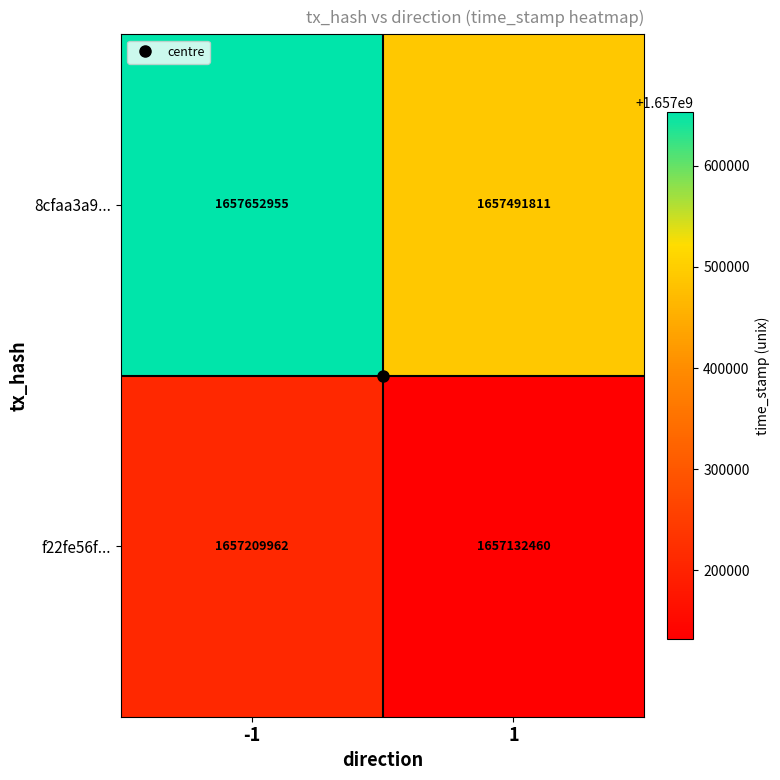

Read the 8cfaa3a9... value at -1, to the nearest 50.

1657652950